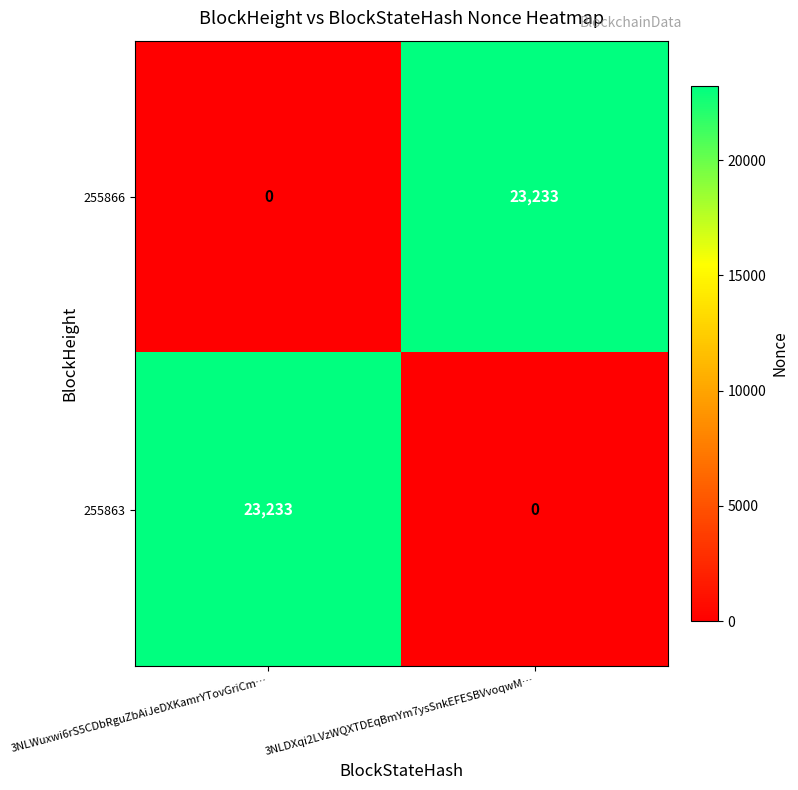

What is the sum of the 255863 values at 3NLWuxwi6rS5CDbRguZbAiJeDXKamrYTovGriCm… and 3NLDXqi2LVzWQXTDEqBmYm7ysSnkEFESBVvoqwM…?

23233